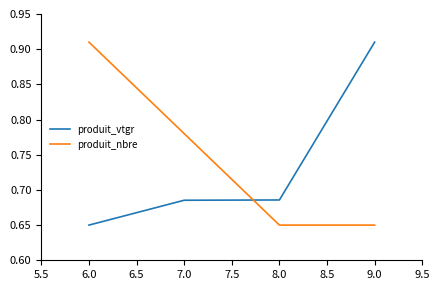

Between 6.0 and 8.0, which series saw the biggest shift?

produit_nbre